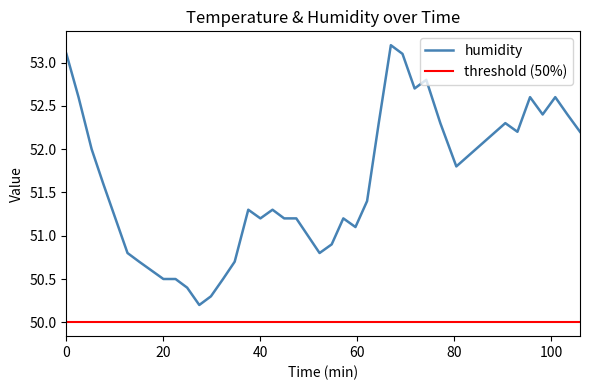

What is the minimum value for humidity?

50.2